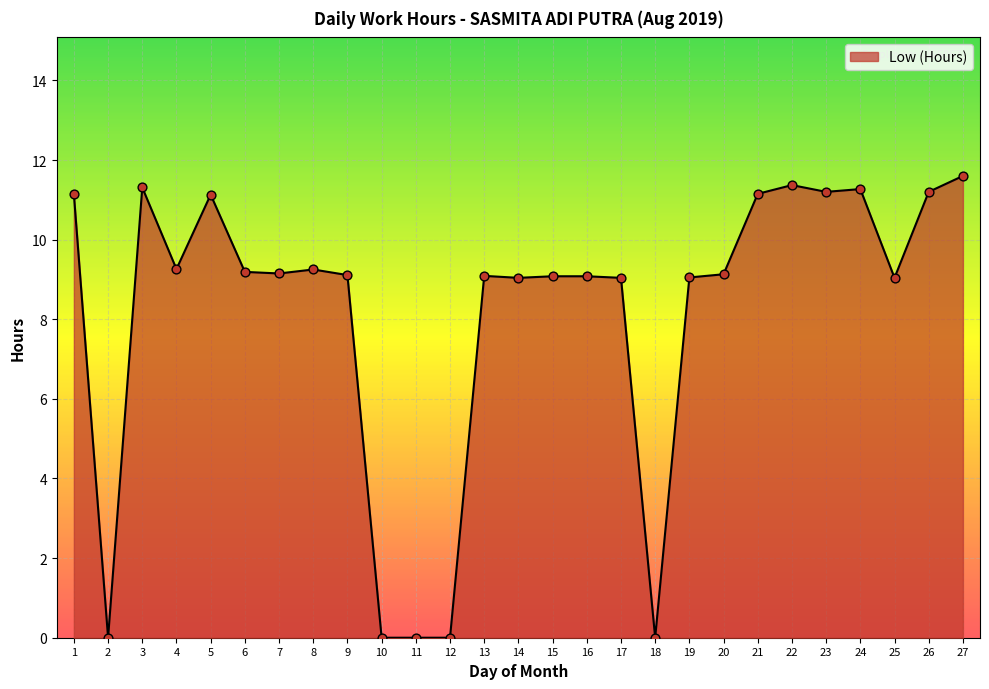

Approximately how many times larger is the value at 15 compared to 16?

1.0